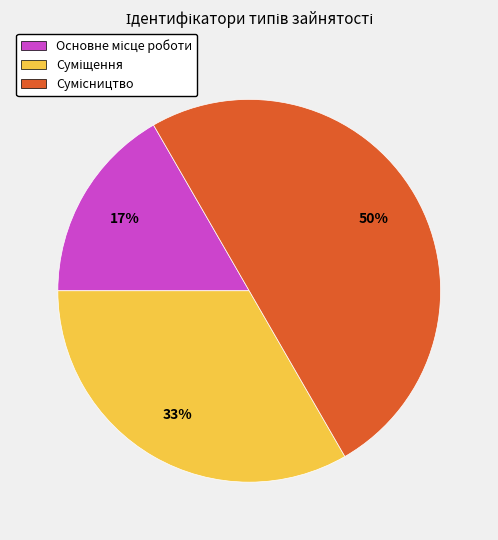

To the nearest percent, what is the difference between the largest and smallest slice percentages?

33%